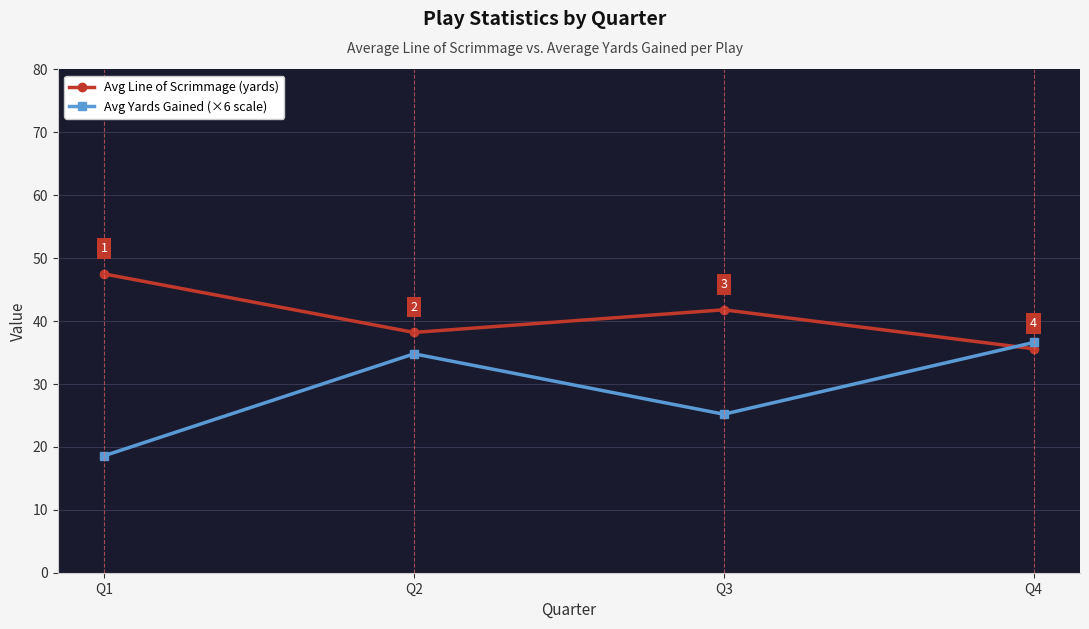

Rank the series at Q4 from highest to lowest value.

Avg Yards Gained (×6 scale), Avg Line of Scrimmage (yards)